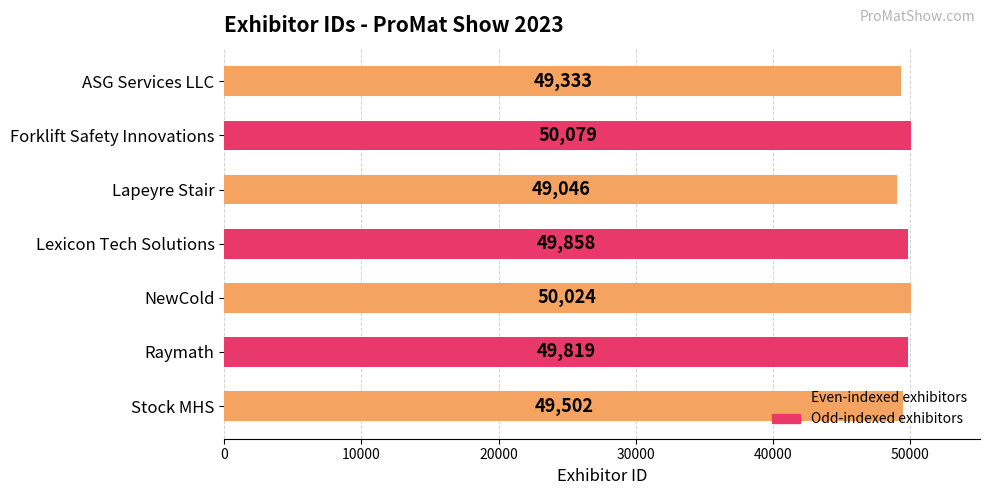

What is the average value?

49666